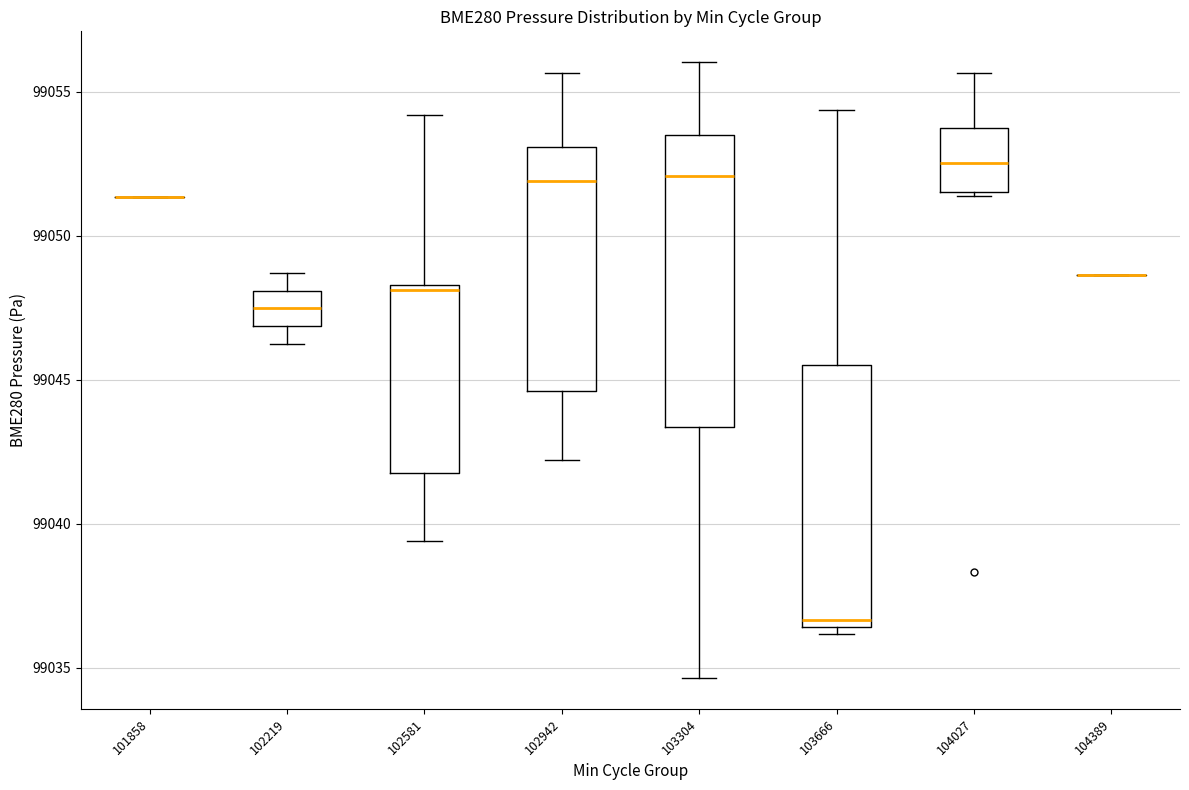

Reading left to right, transcribe this box plot: for each box, give where its median line is, the range the box spans, and where its two whiskers end, as read against the y-axis. The values are not printed on the chart, so give them approximately, as read against the axis.

101858: box collapsed to a line at 99051.5, whiskers 99051.5 to 99051.5
102219: median 99047.5, box 99047.0 to 99048.0, whiskers 99046.0 to 99048.5
102581: median 99048.0, box 99042.0 to 99048.5, whiskers 99039.5 to 99054.0
102942: median 99052.0, box 99044.5 to 99053.0, whiskers 99042.0 to 99055.5
103304: median 99052.0, box 99043.5 to 99053.5, whiskers 99034.5 to 99056.0
103666: median 99036.5 (just above the box's lower edge), box 99036.5 to 99045.5, whiskers 99036.0 to 99054.5
104027: median 99052.5, box 99051.5 to 99053.5, whiskers 99051.5 to 99055.5
104389: box collapsed to a line at 99048.5, whiskers 99048.5 to 99048.5